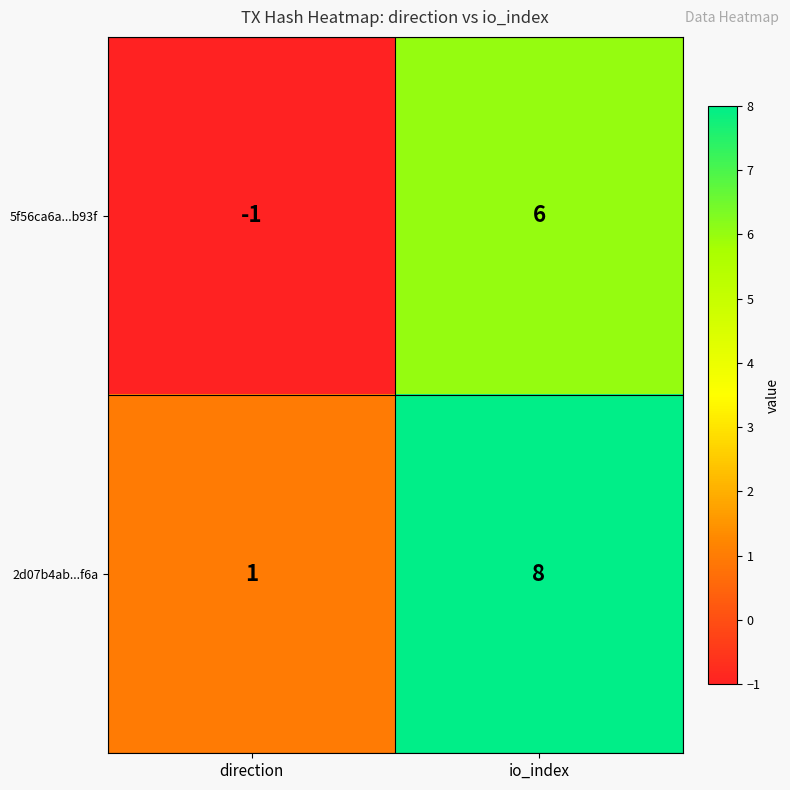

How many values in the 5f56ca6a...b93f series are below 6?

1